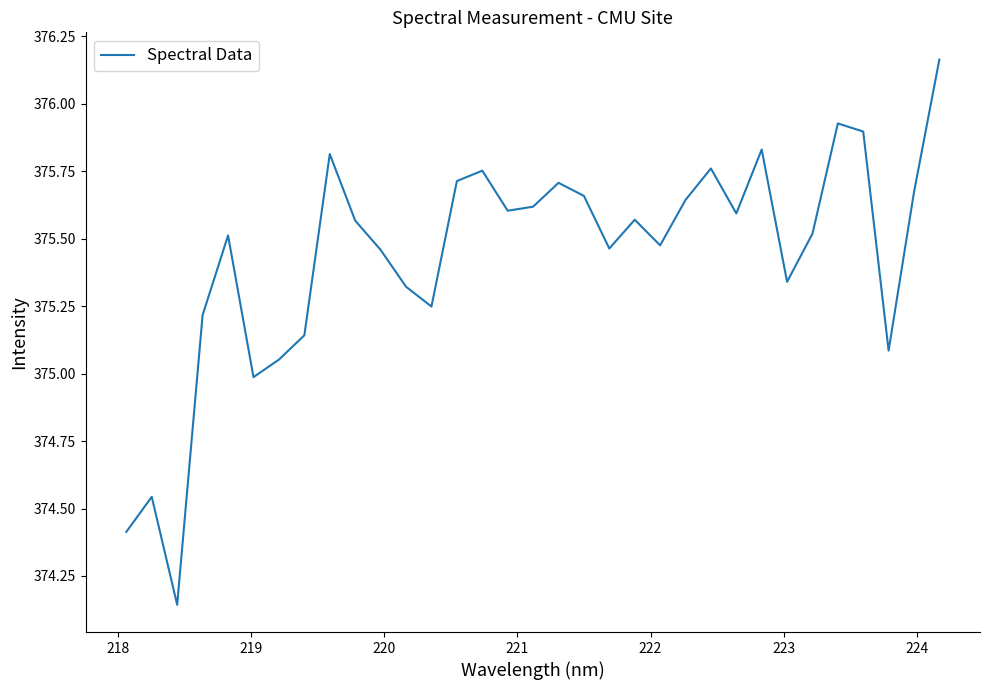

True or false: there are more than 2 points higher than both neighbors.

True